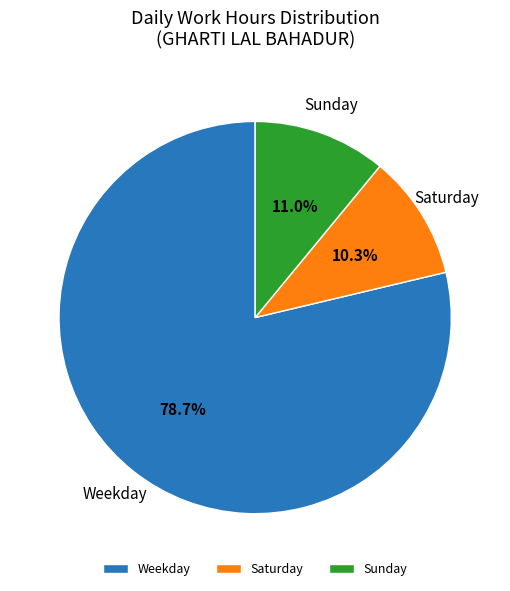

Rank the categories by value from highest to lowest.

Weekday, Sunday, Saturday